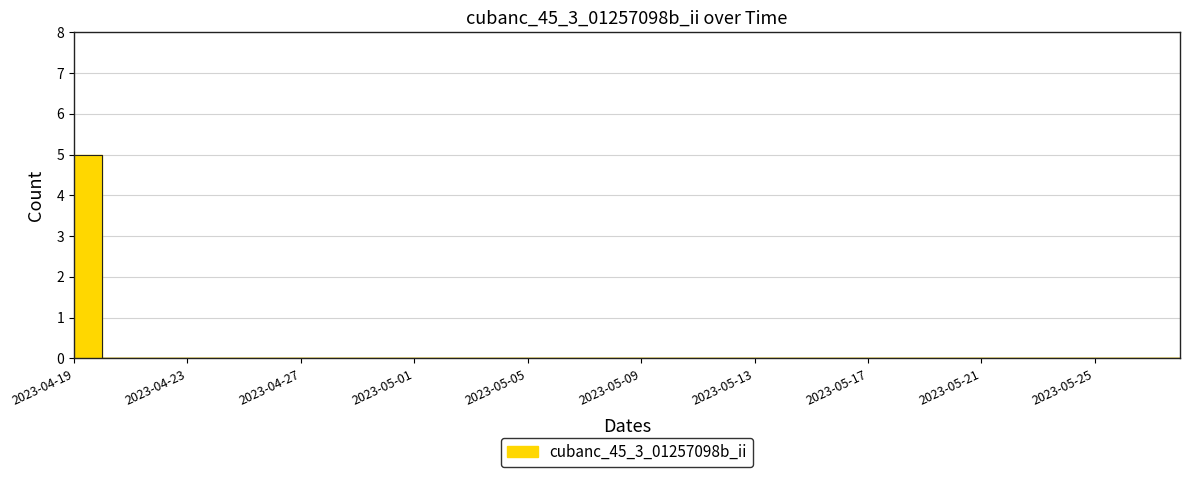

What position from the right is 2023-04-21?

18